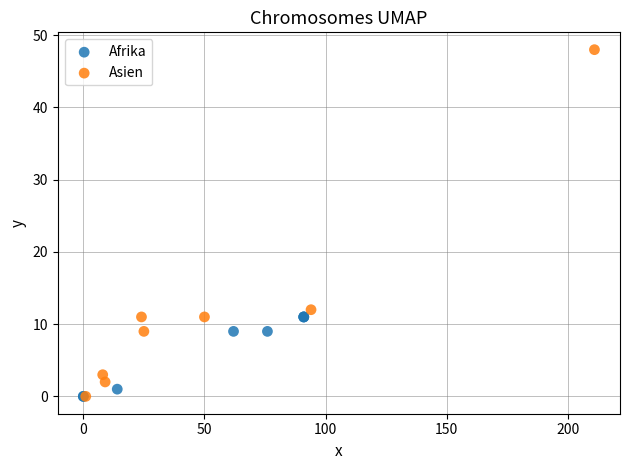

Which series contains the highest Y value?

Asien